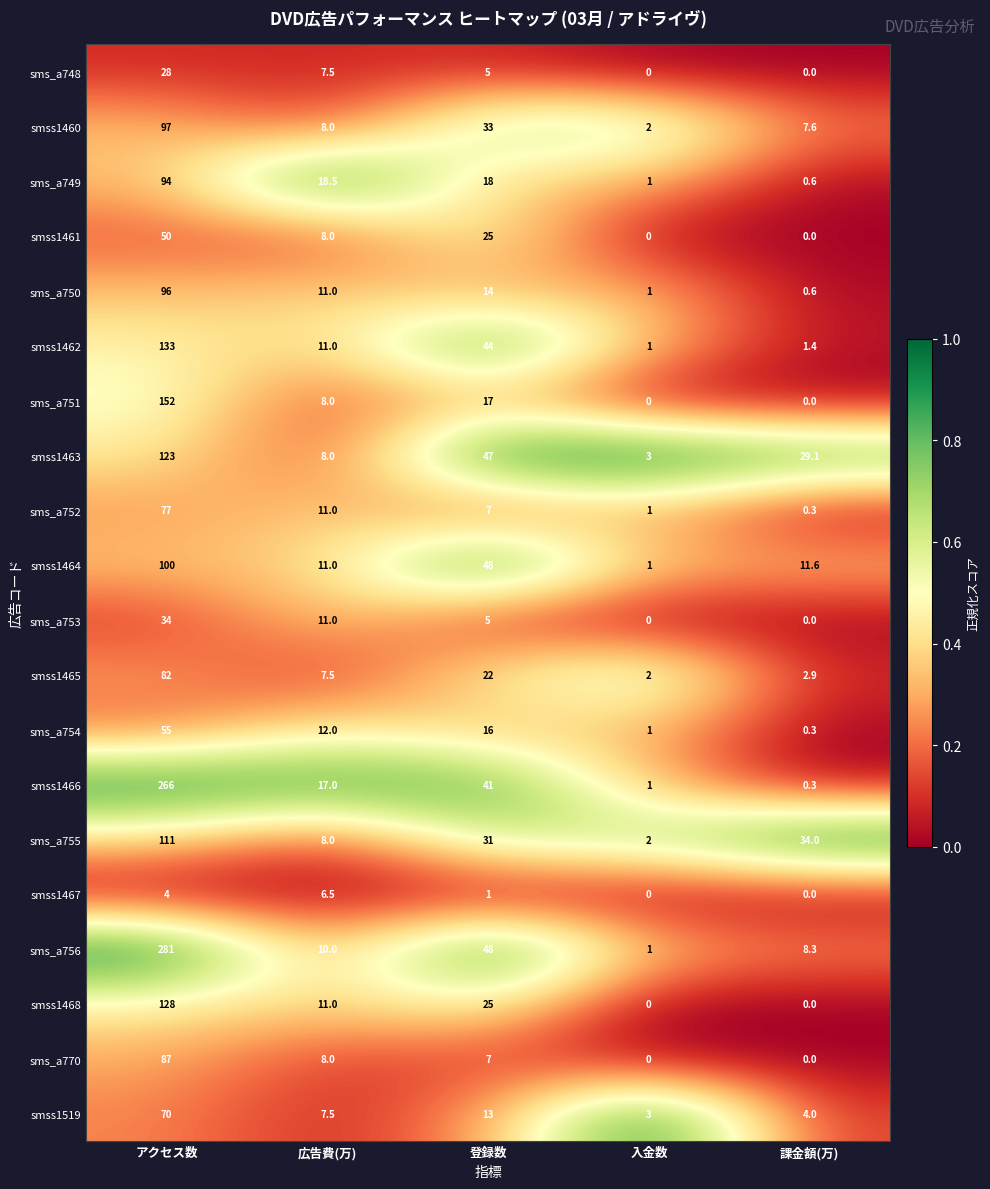

What is the total value across all series at 登録数?

467.0